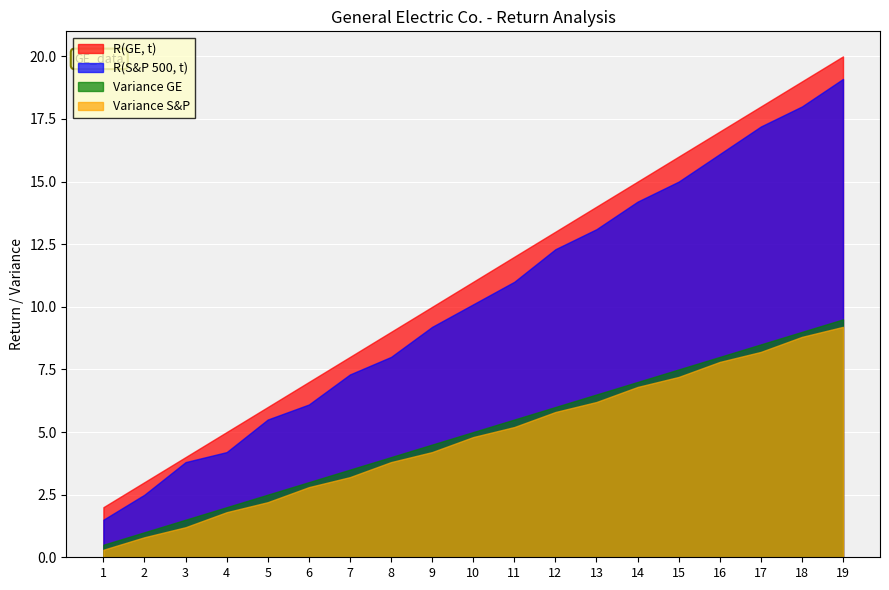

The R(GE, t) series shows 5.9 at 13. True or false?

False